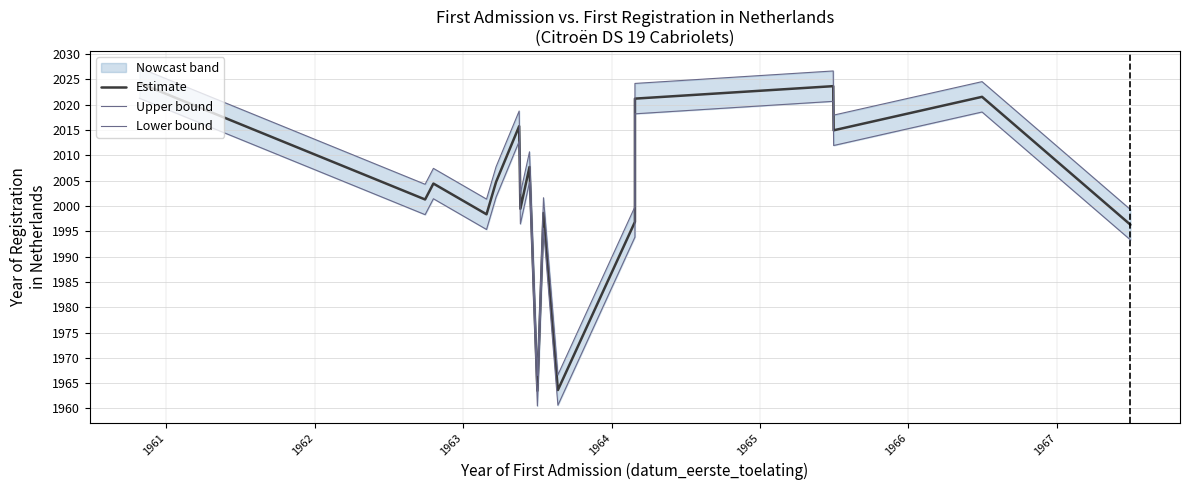

What is the value of the Lower bound point at the 5th from the left?

2001.7